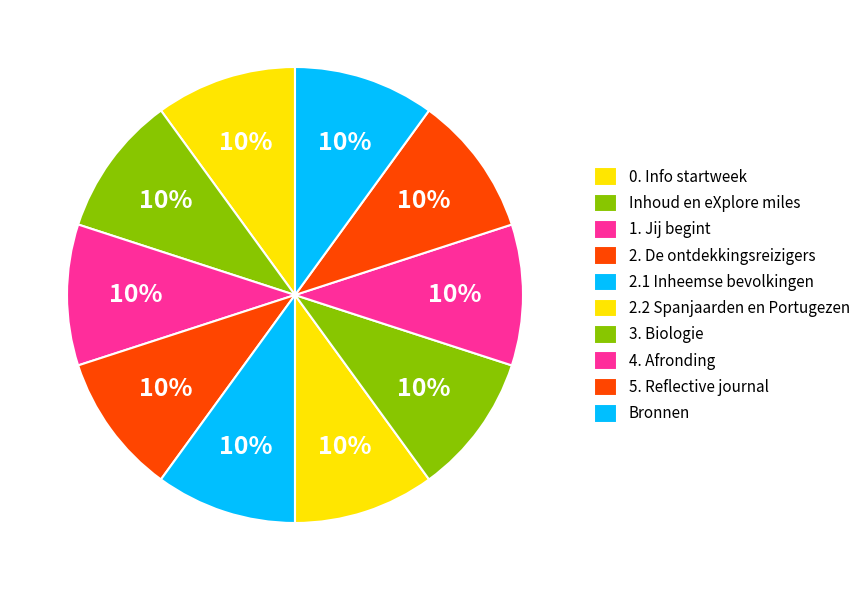

How many slices are in this pie chart?

10